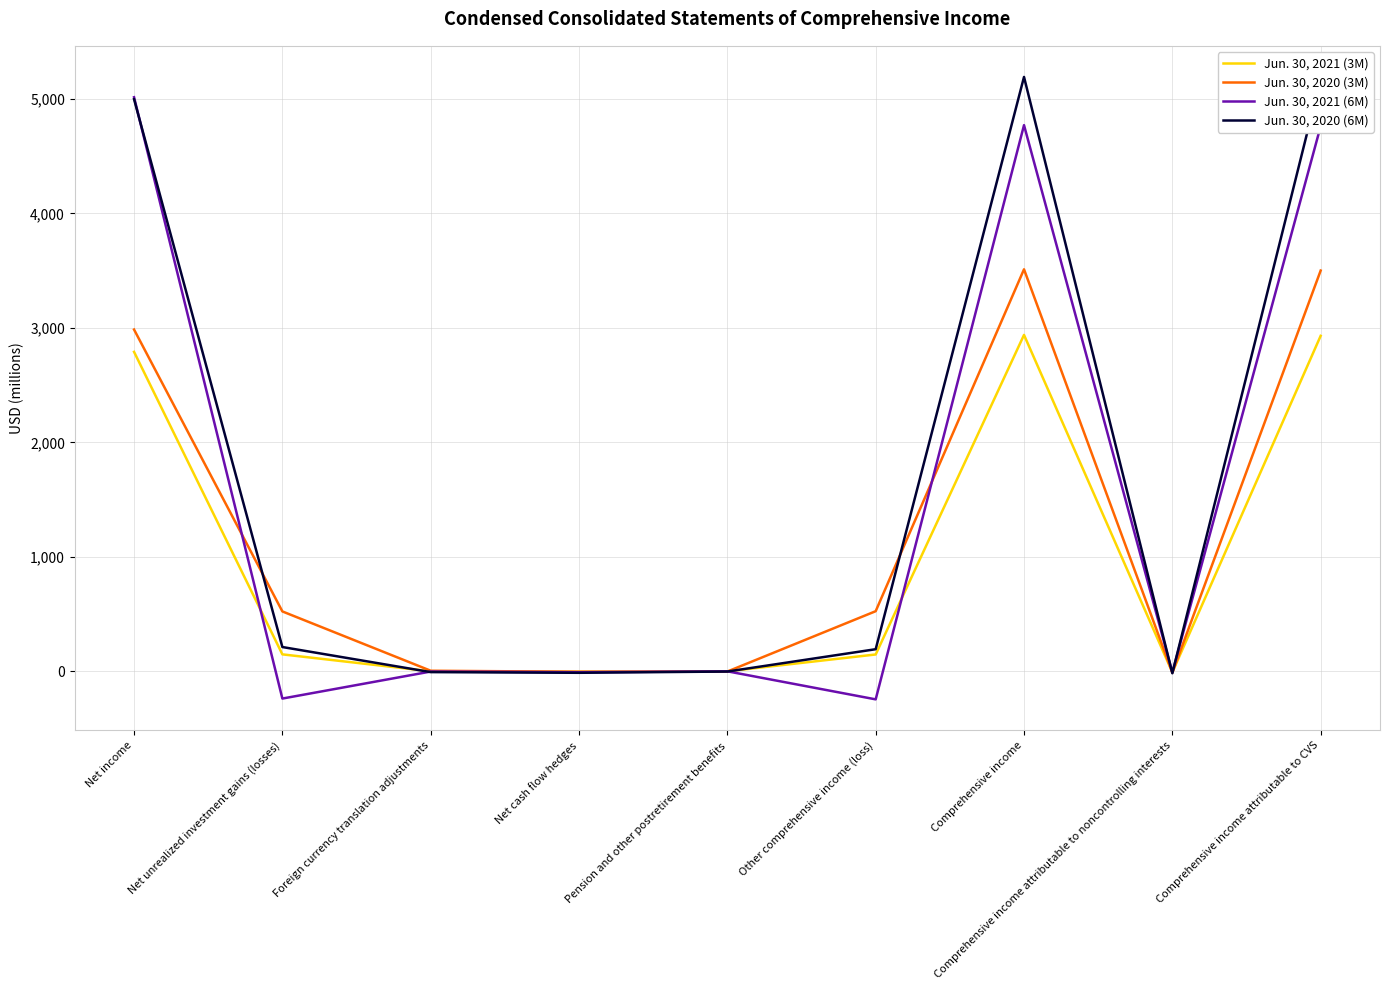

List the series in order of their peak value, highest first.

Jun. 30, 2020 (6M), Jun. 30, 2021 (6M), Jun. 30, 2020 (3M), Jun. 30, 2021 (3M)